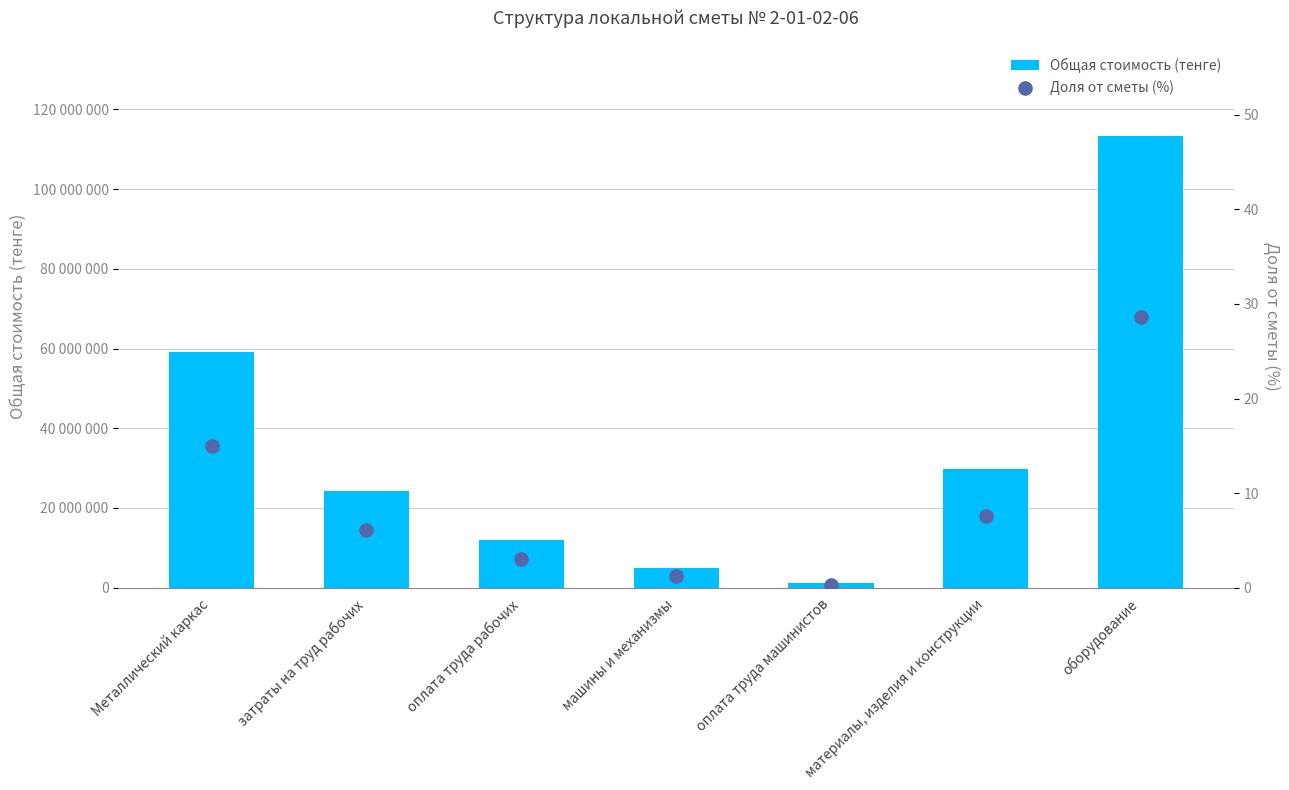

Which series has the largest Y range (max minus min)?

Общая стоимость (тенге)